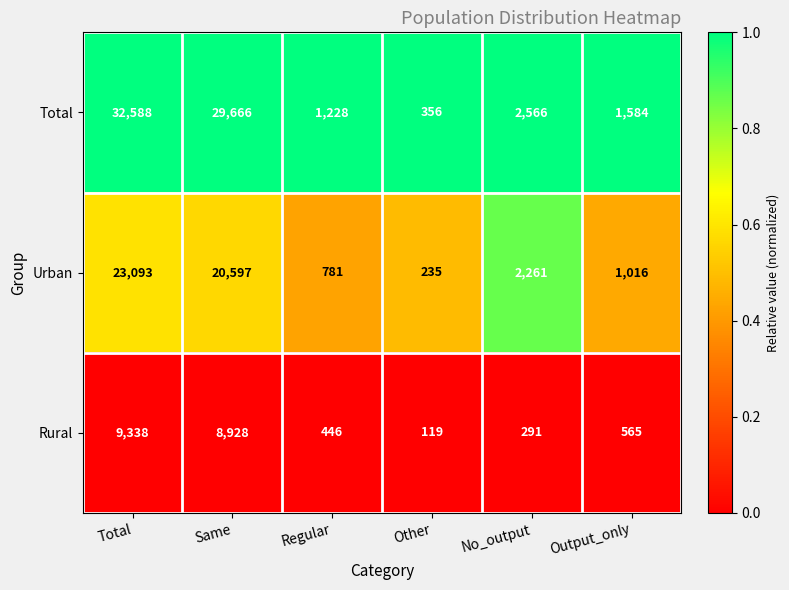

Which series changed the most between No_output and Output_only?

Urban